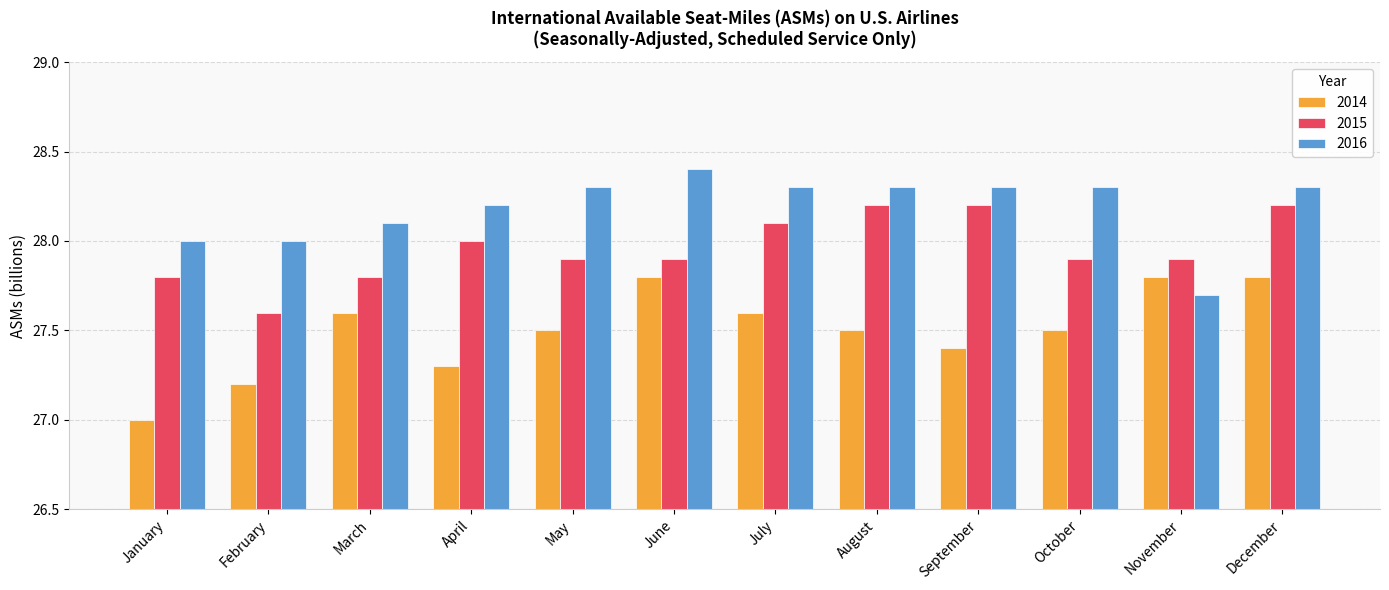

What is the maximum value for 2016?

28.4